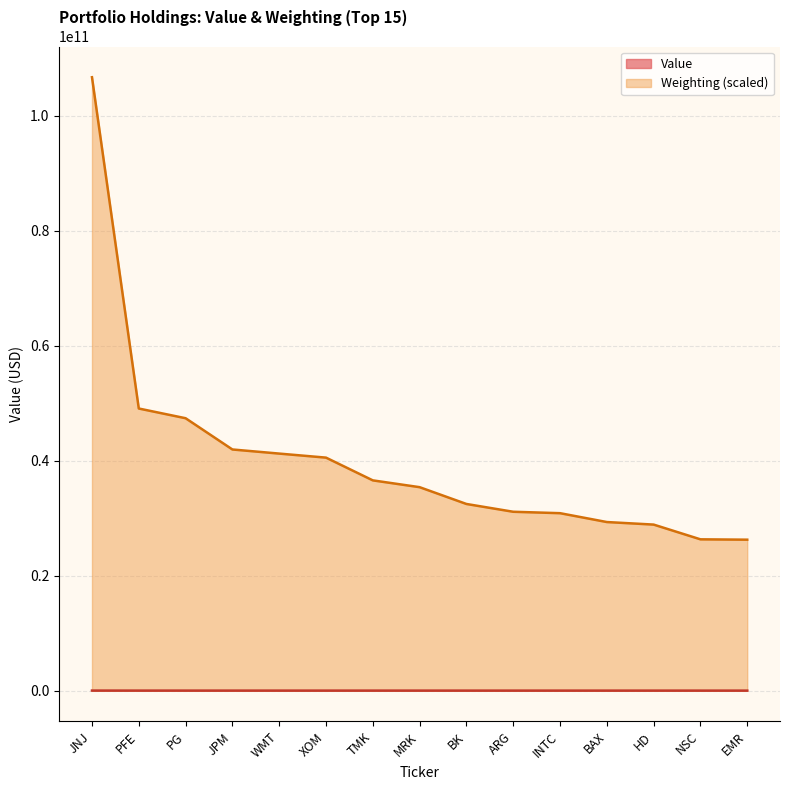

Where does the Weighting series first go above 35376716728?

JNJ